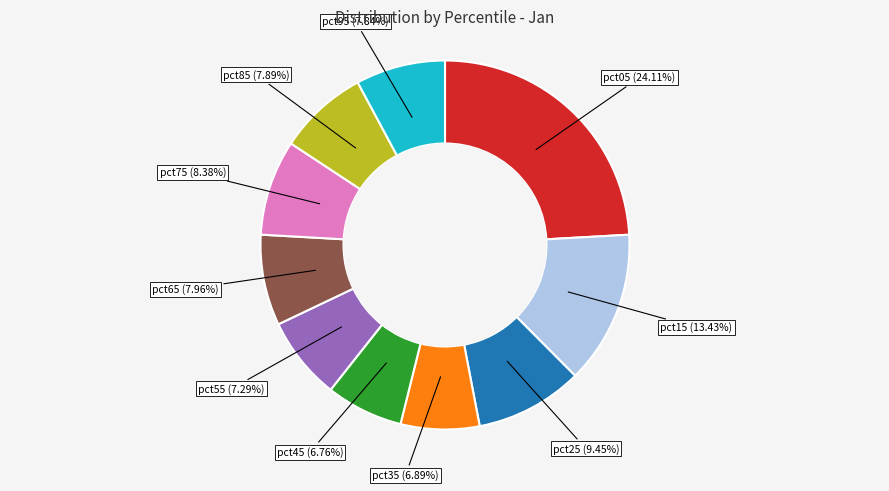

Does any single category account for the majority?

No